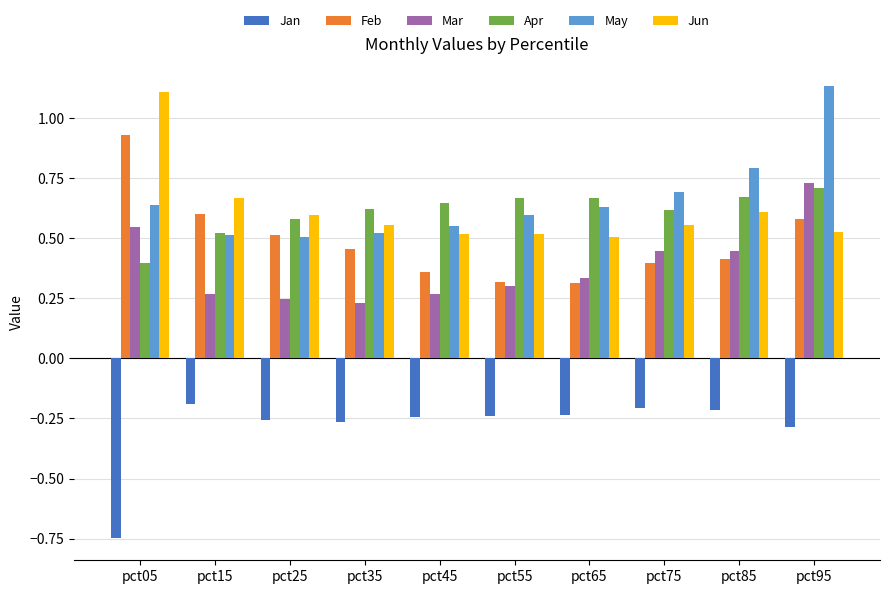

What is the sum of the Jan values at pct95 and pct25?

-0.5